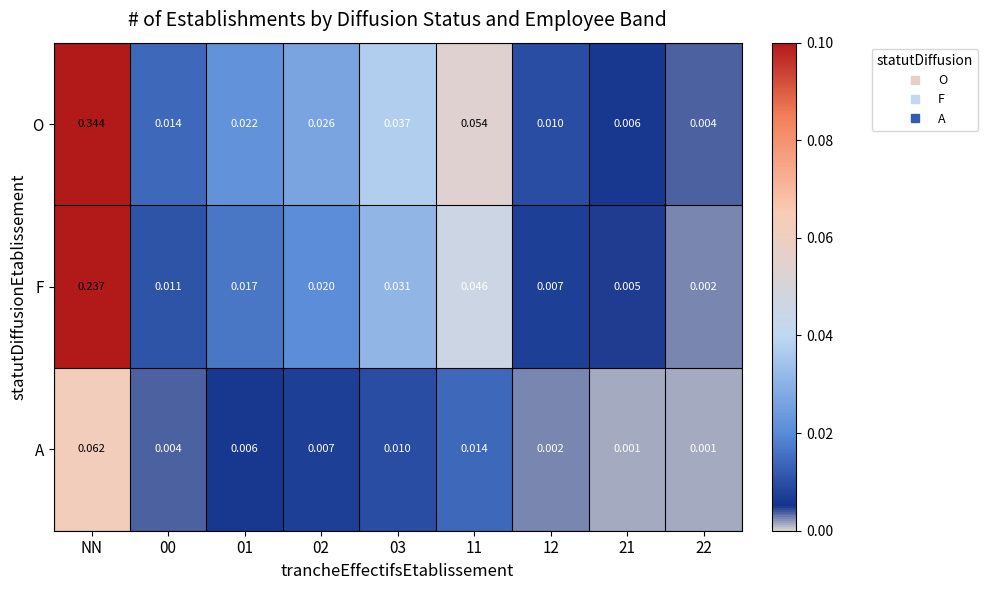

Which category has the highest value in the O series?

NN